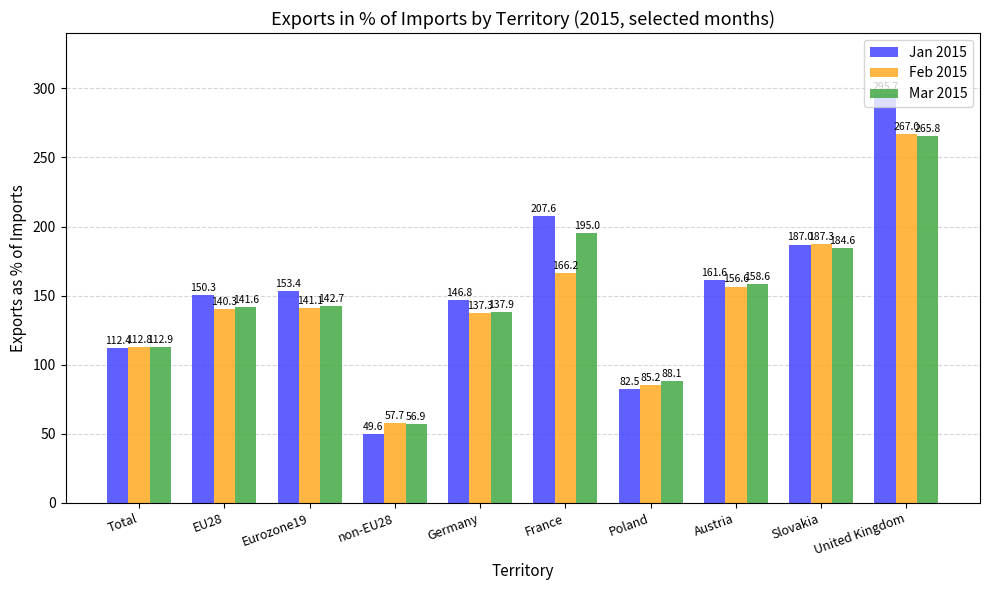

Reading right to left, transcribe all the data shown in this chart.

Jan 2015: 295.7	187.0	161.6	82.5	207.6	146.8	49.6	153.4	150.3	112.4
Feb 2015: 267.0	187.3	156.6	85.2	166.2	137.3	57.7	141.1	140.3	112.8
Mar 2015: 265.8	184.6	158.6	88.1	195.0	137.9	56.9	142.7	141.6	112.9